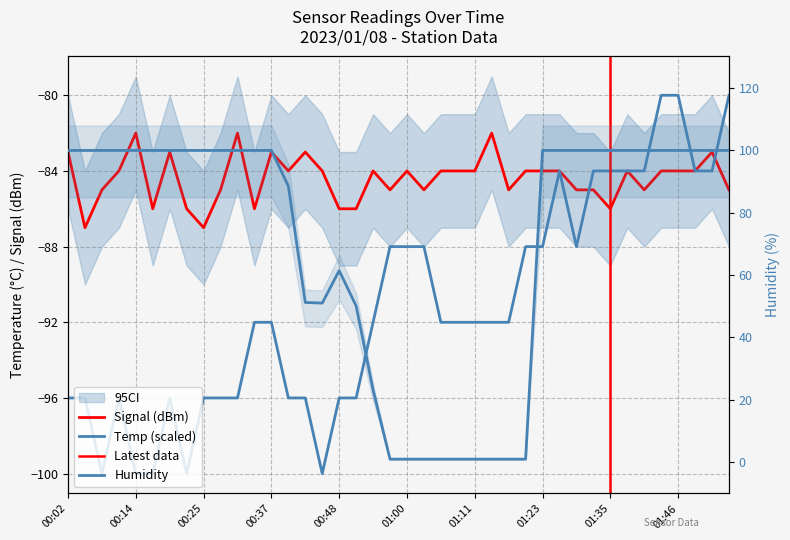

Which category has the lowest value in the Temp series?

00:08